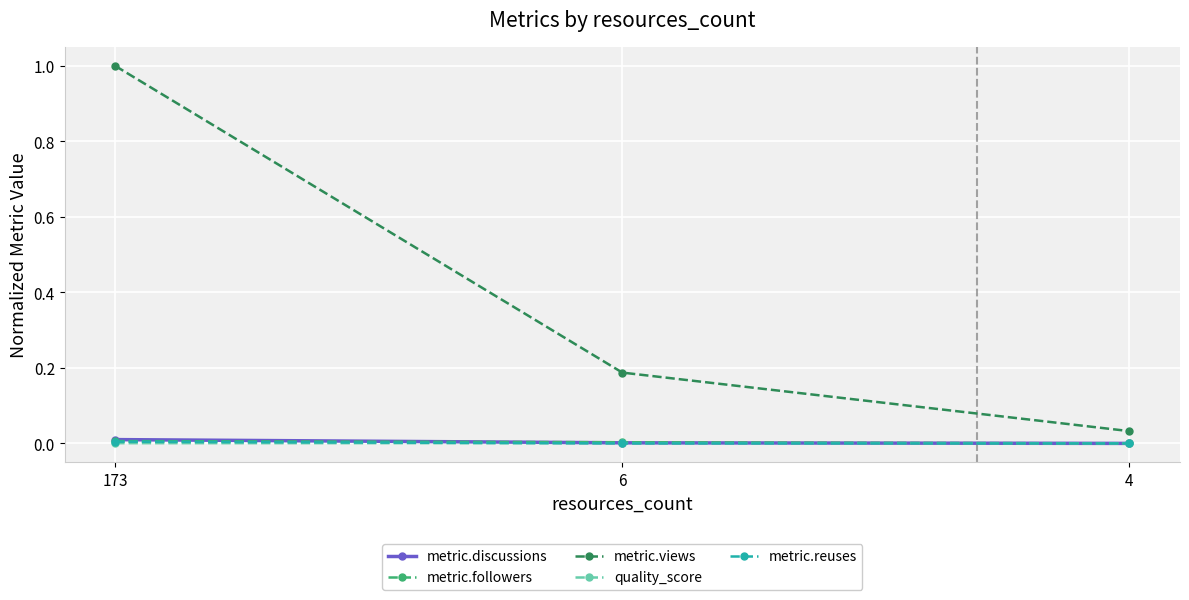

At which category is the sum across all series the highest?

173